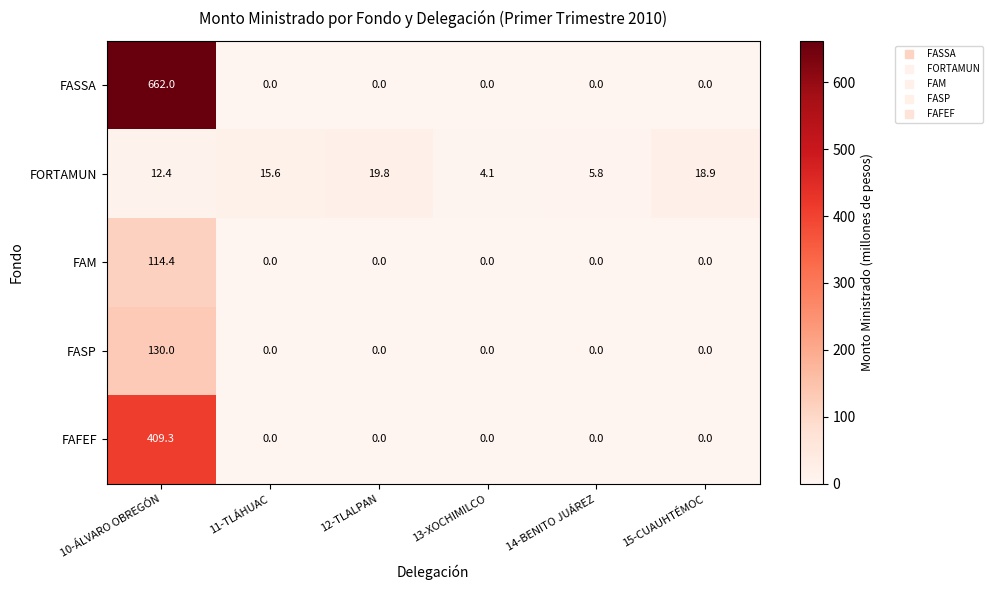

How many distinct data groups are displayed?

5